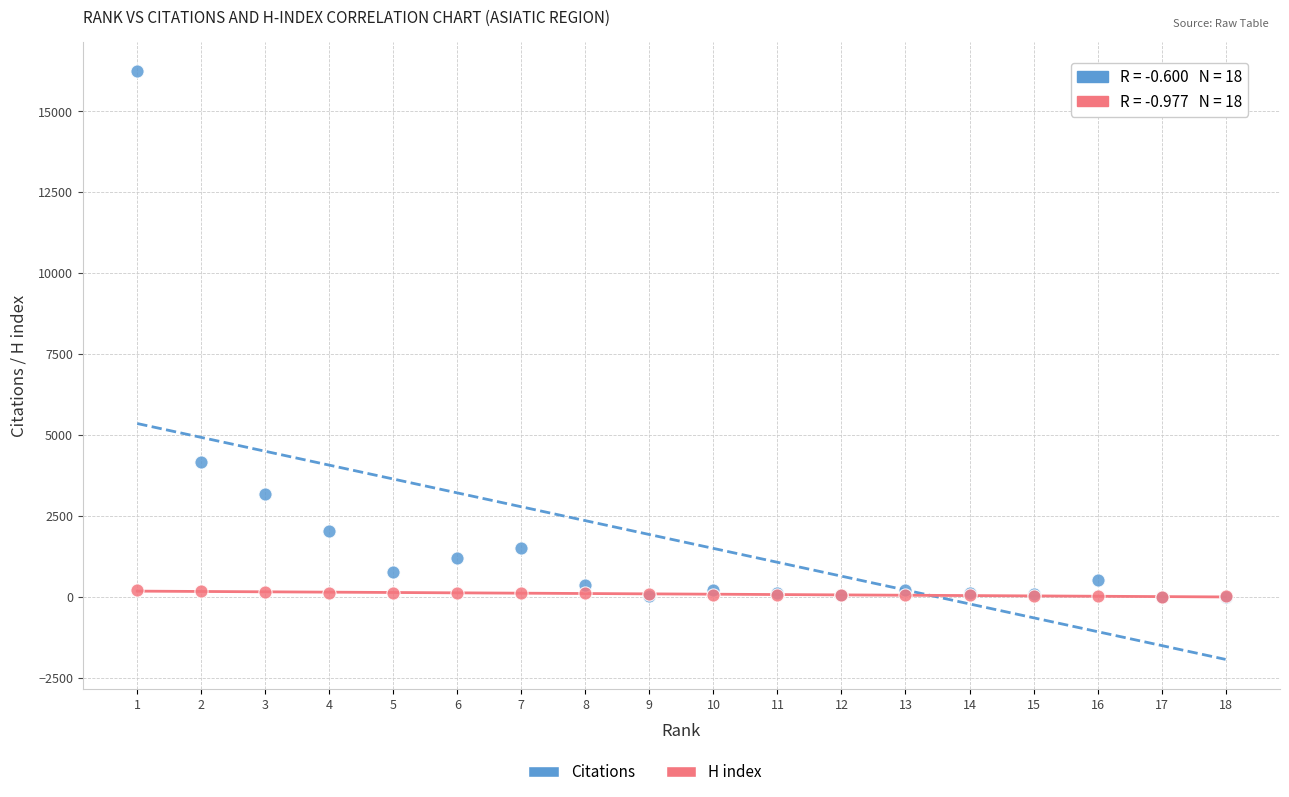

Across all series, what Y value is closest to 8113?

4163